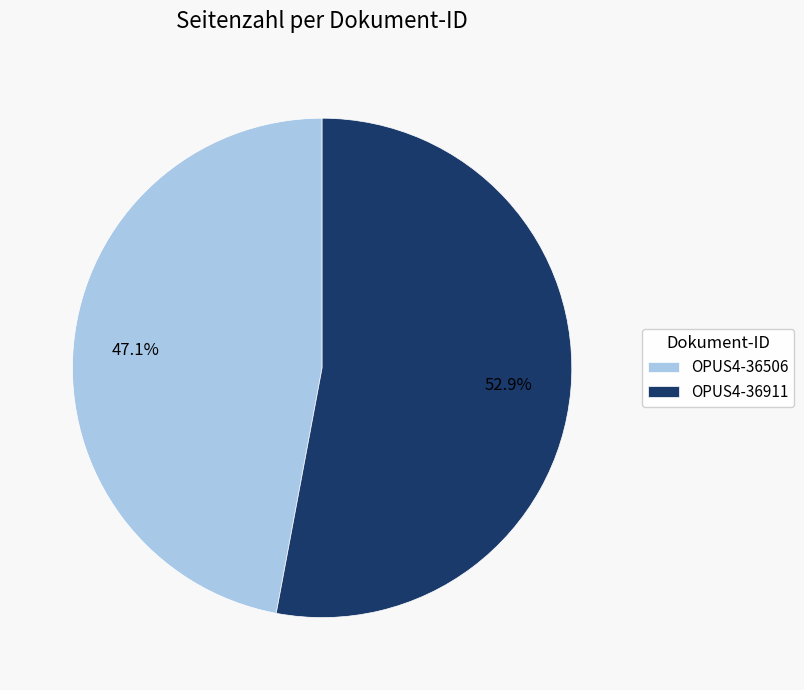

What is the total percentage of OPUS4-36911 and OPUS4-36506?

100.0%